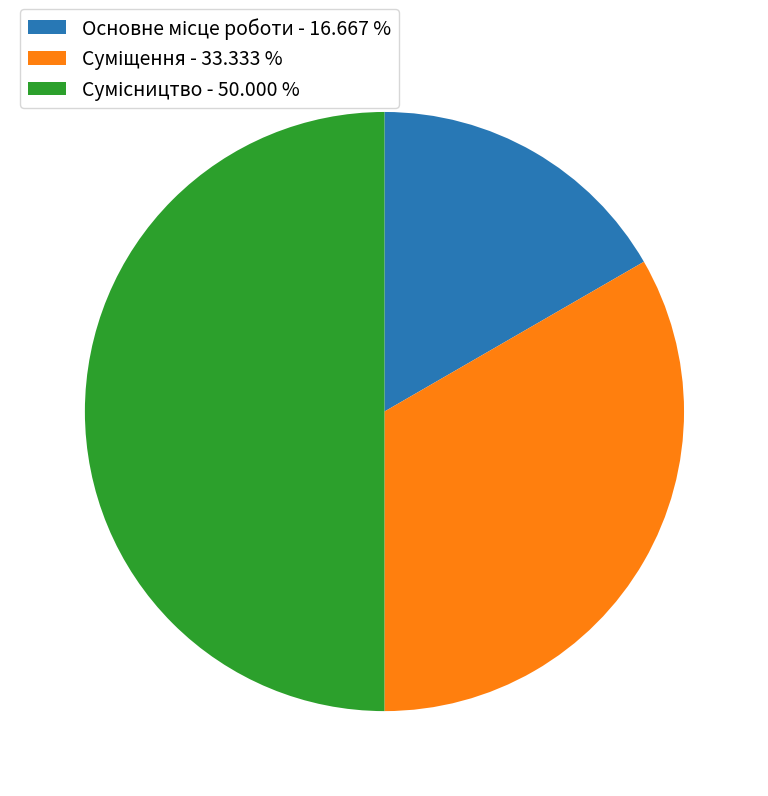

To the nearest percent, what is the combined percentage of Основне місце роботи and Сумісництво?

67%